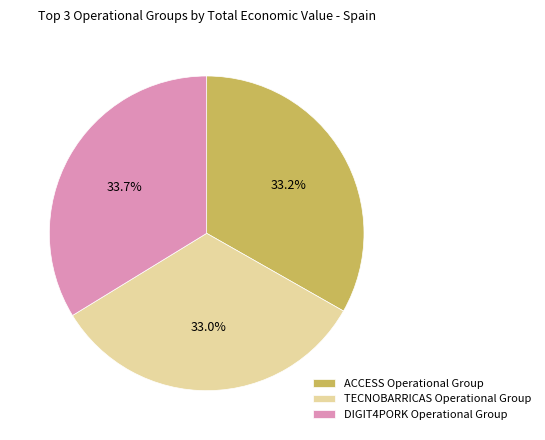

Do DIGIT4PORK Operational Group and TECNOBARRICAS Operational Group together represent more than half of the pie?

Yes